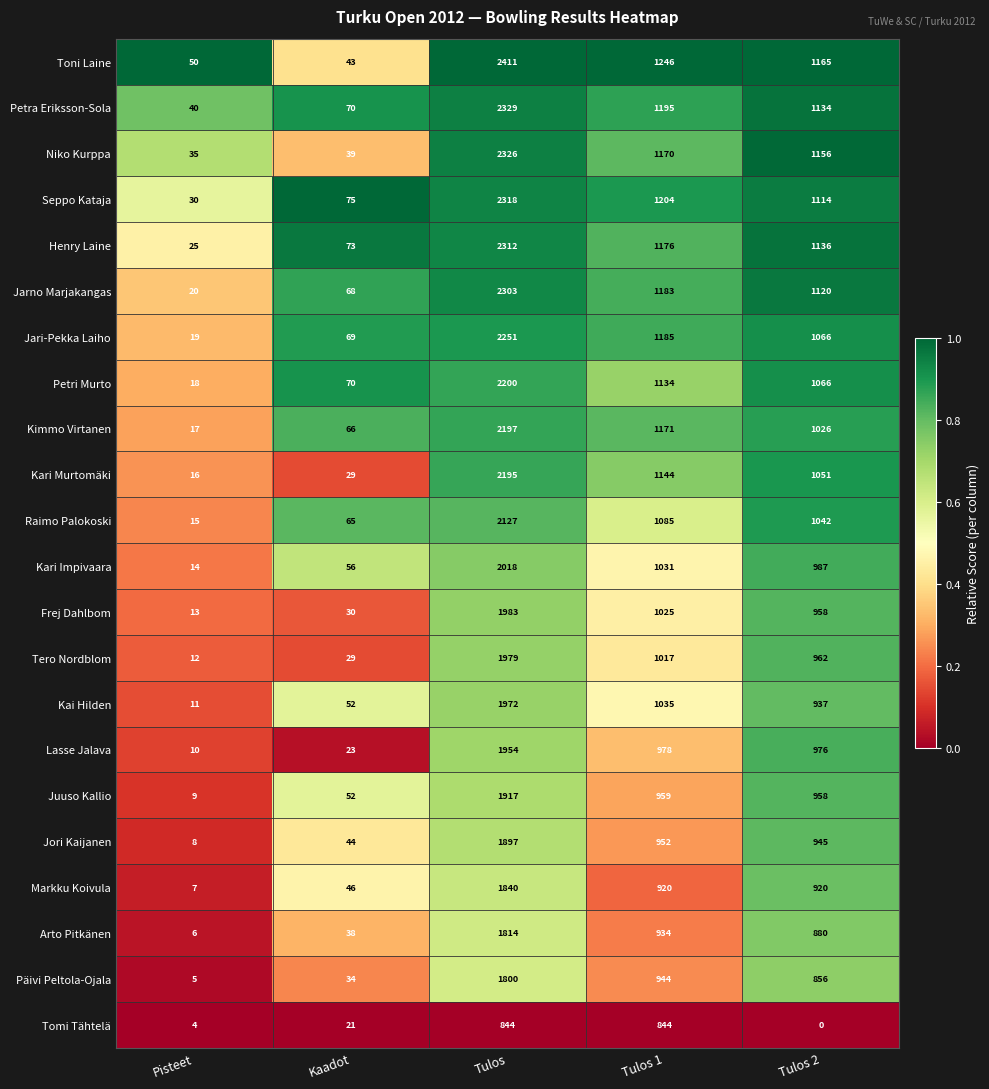

Where does the Tero Nordblom series first go above 962?

Tulos